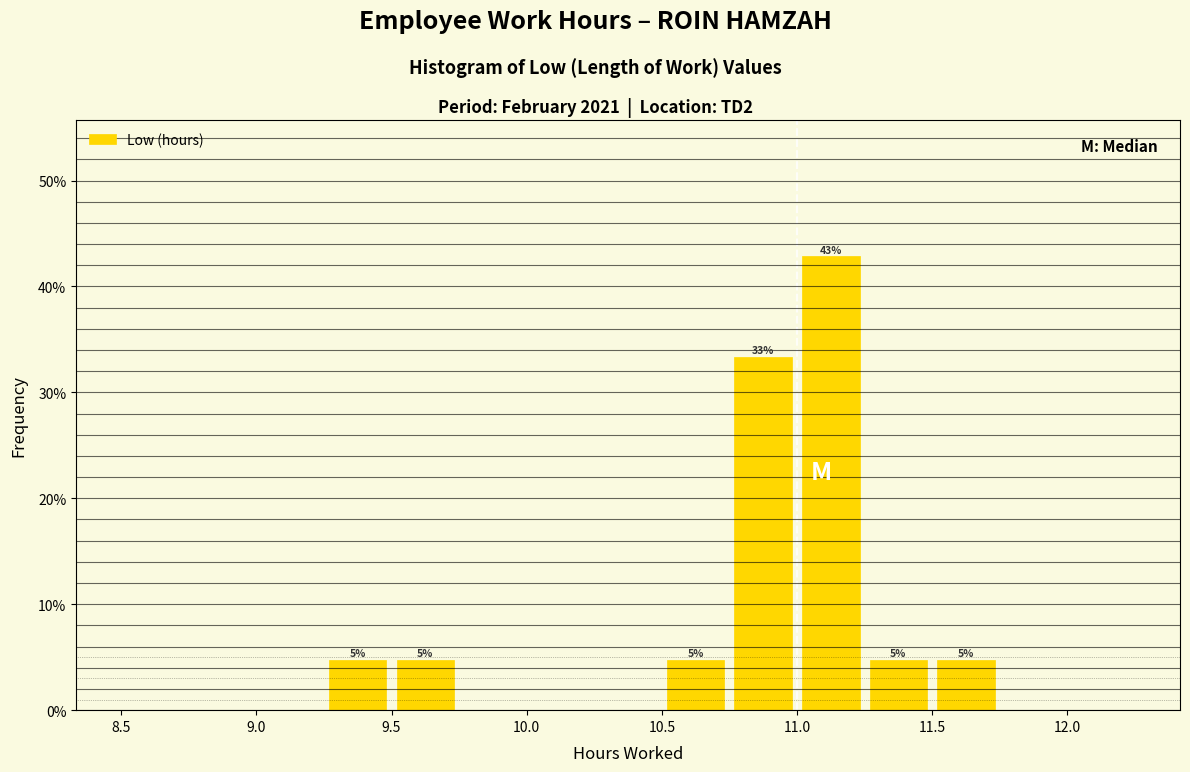

Which range on the x-axis has the tallest bar?

11.00 to 11.25